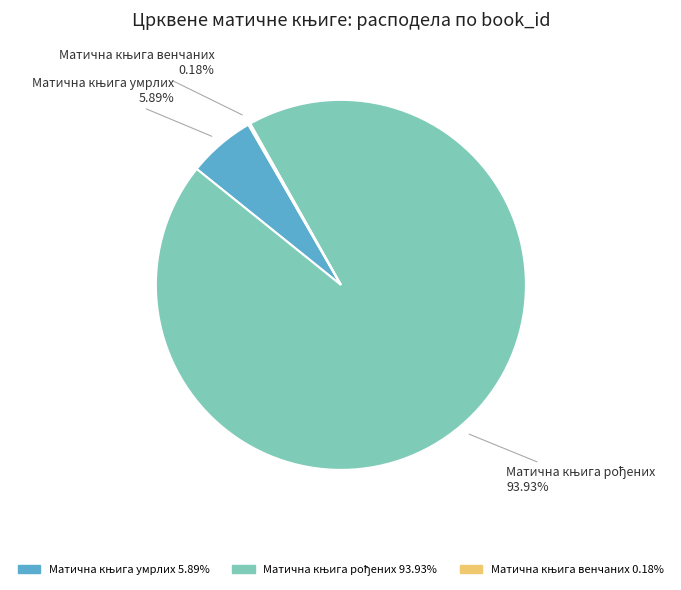

Does any single category account for the majority?

Yes